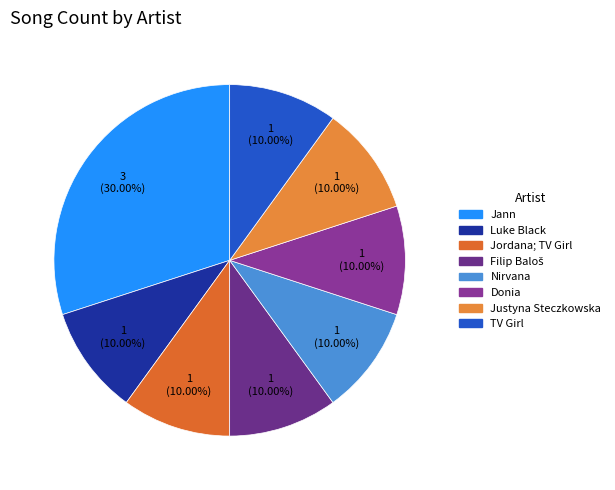

Do Nirvana and Donia together represent more than half of the pie?

No